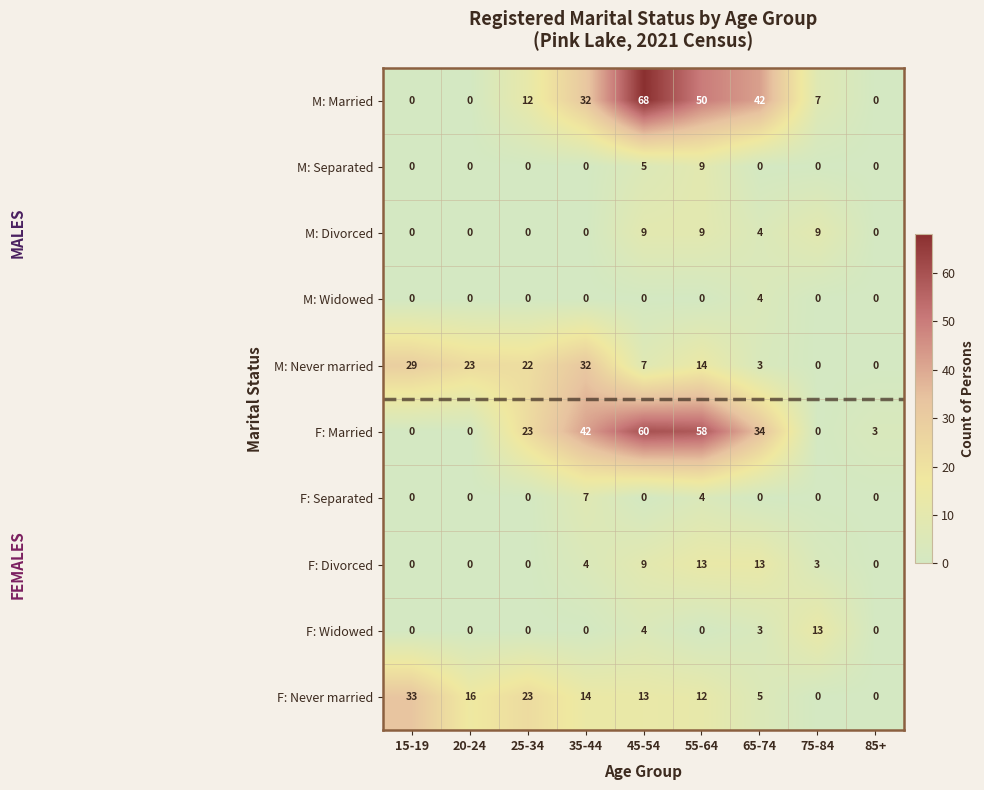

Which series changed the most between 35-44 and 45-54?

M: Married